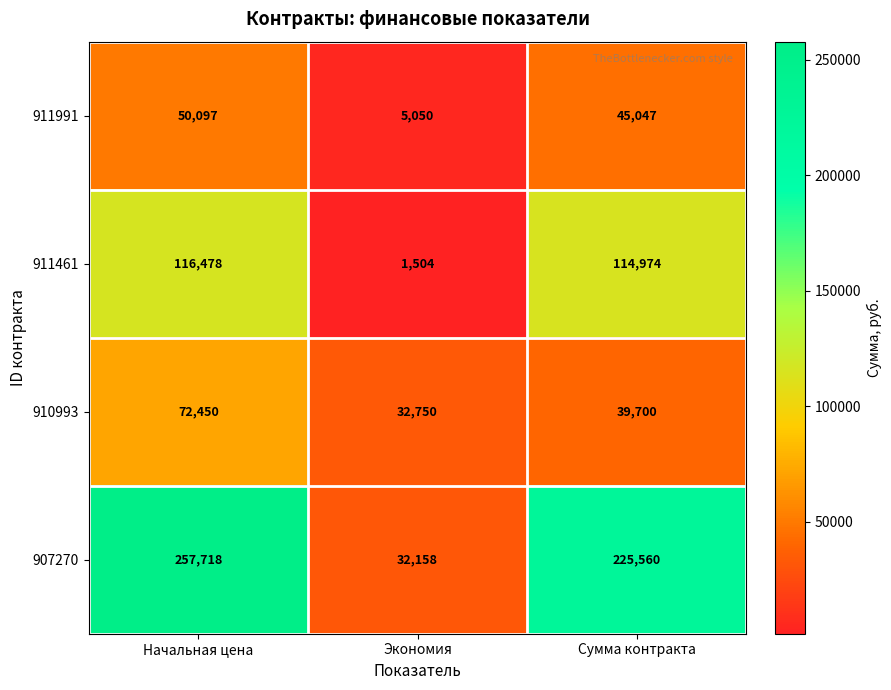

Which label corresponds to the largest value in the chart?

Начальная цена